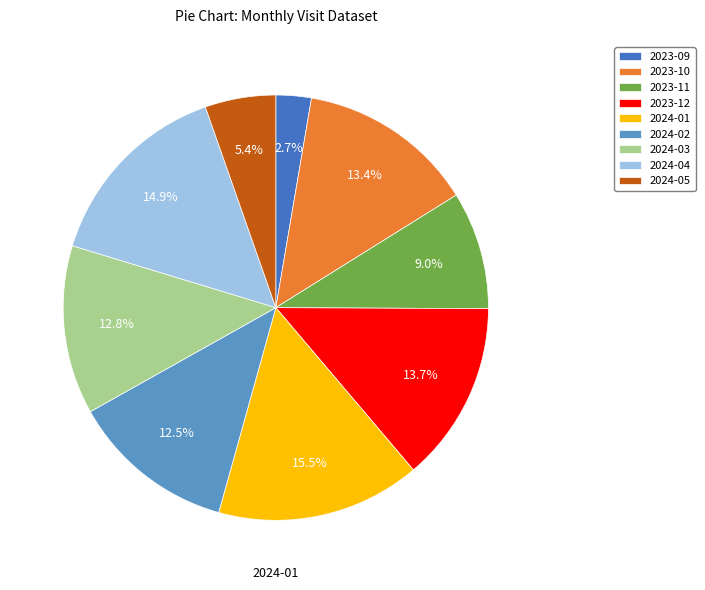

What percentage is the 2023-12 slice, to the nearest percent?

14%